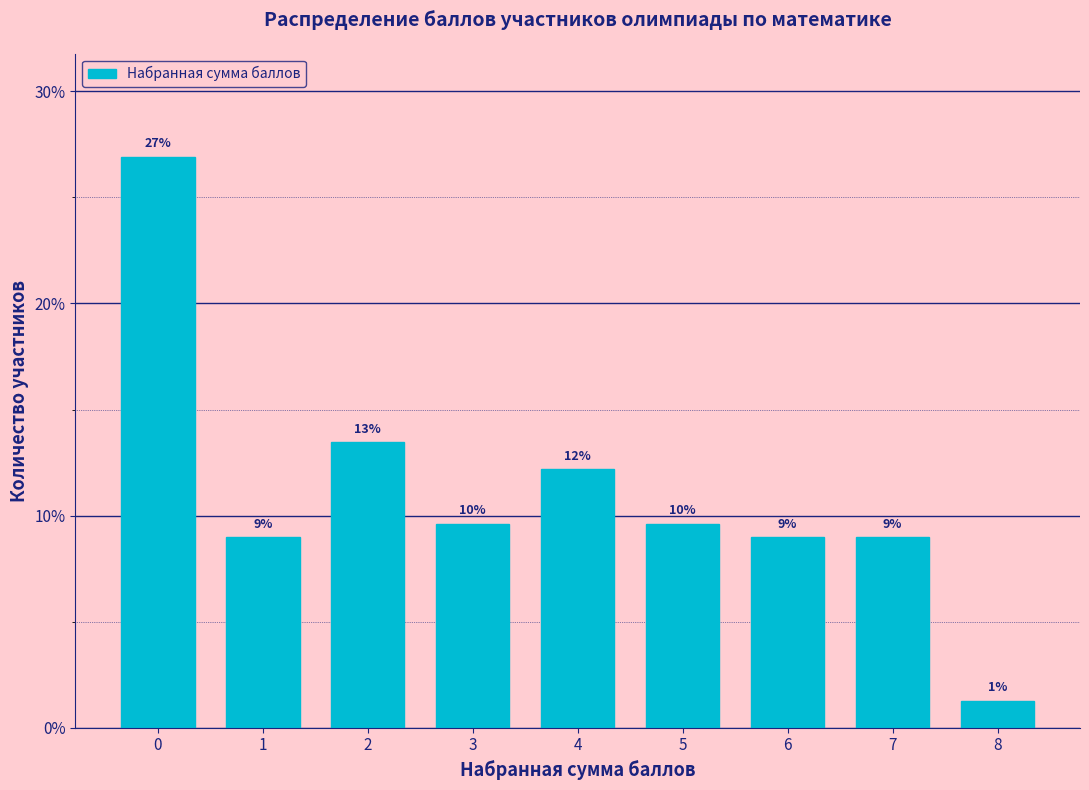

How many bars are there in total?

9